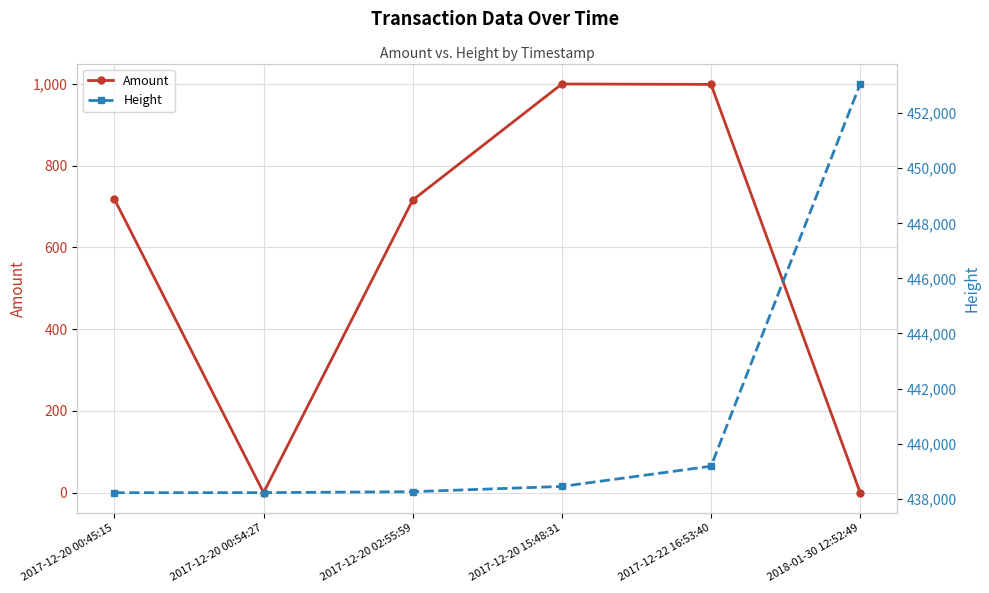

The Amount series shows 999 at 2017-12-22 16:53:40. True or false?

True